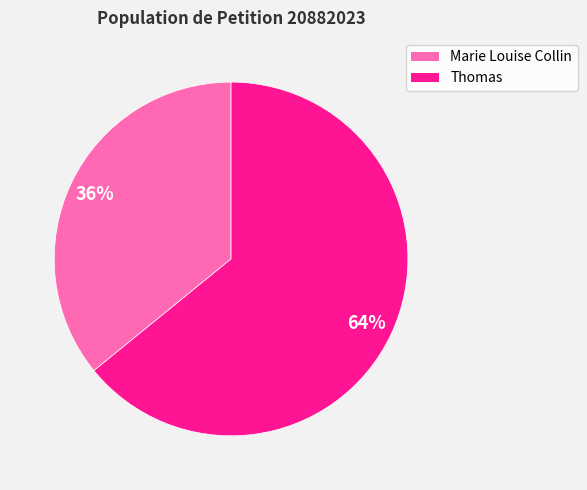

To the nearest percent, what is the difference between the largest and smallest slice percentages?

28%